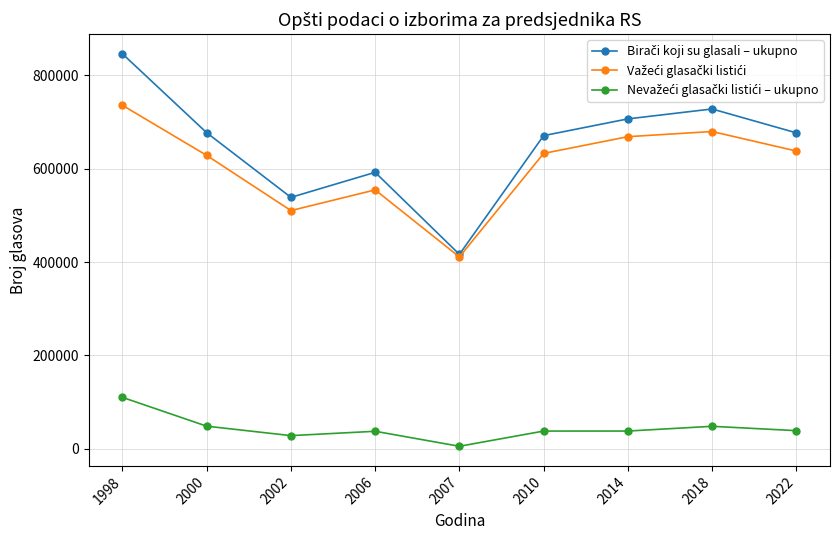

At how many categories does at least one series exceed 136042?

9